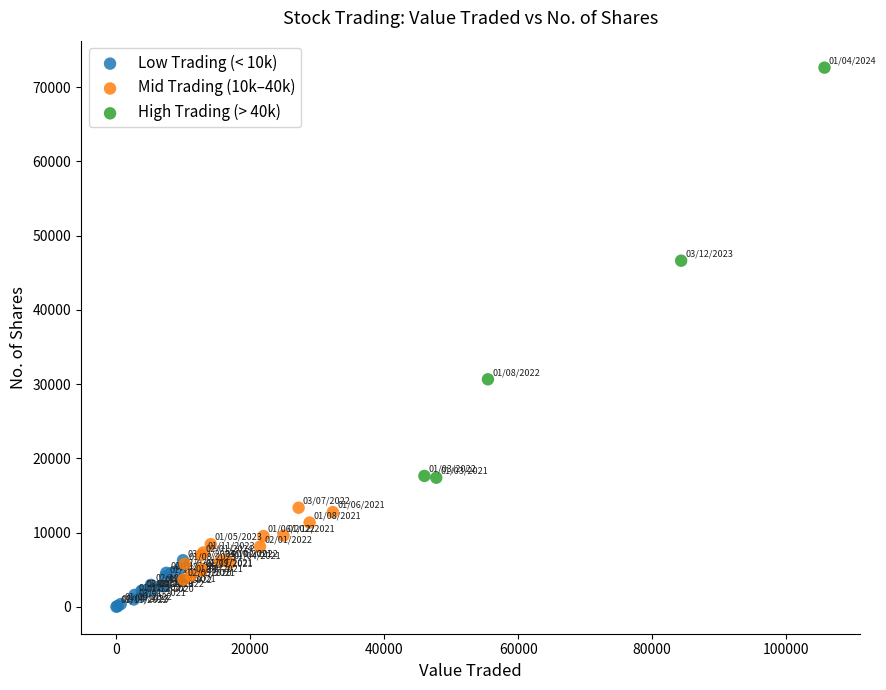

Which series contains the lowest Y value?

Low Trading (< 10k)